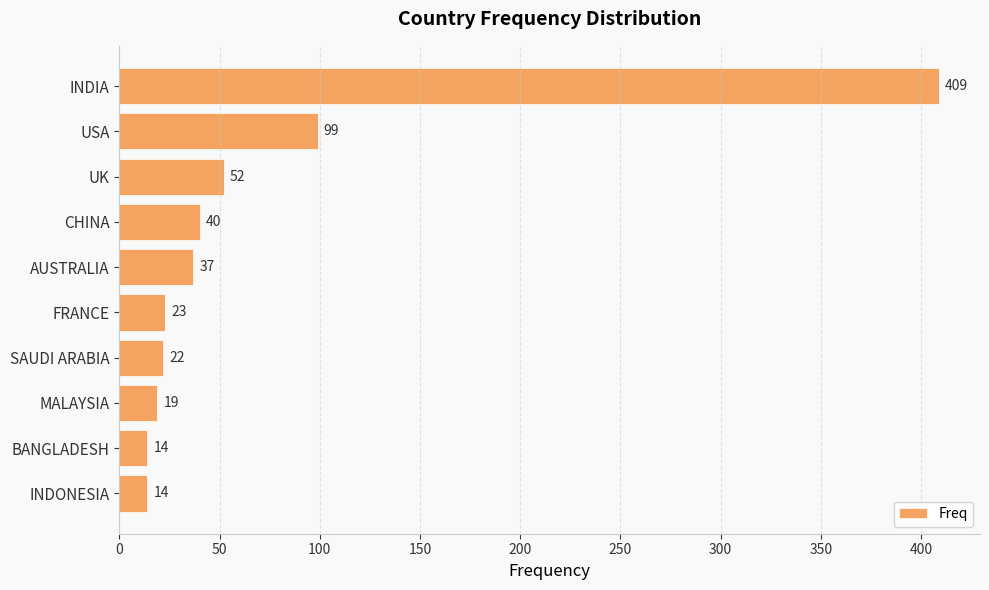

Where is the data nearest to the value 211?

USA